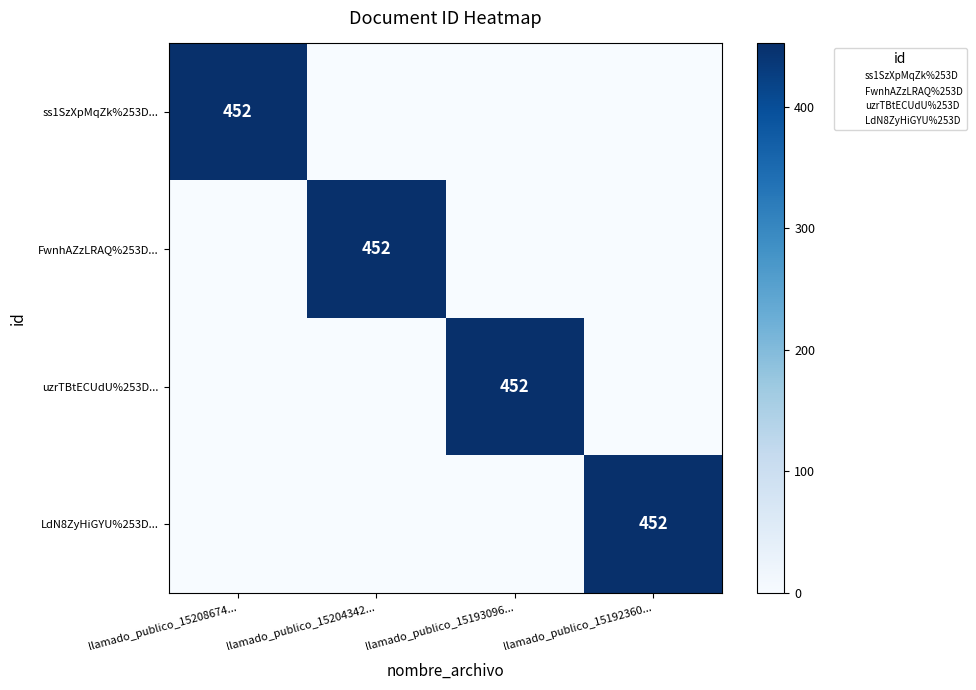

The value of FwnhAZzLRAQ%253D... at llamado_publico_15204342... is 452. True or false?

True